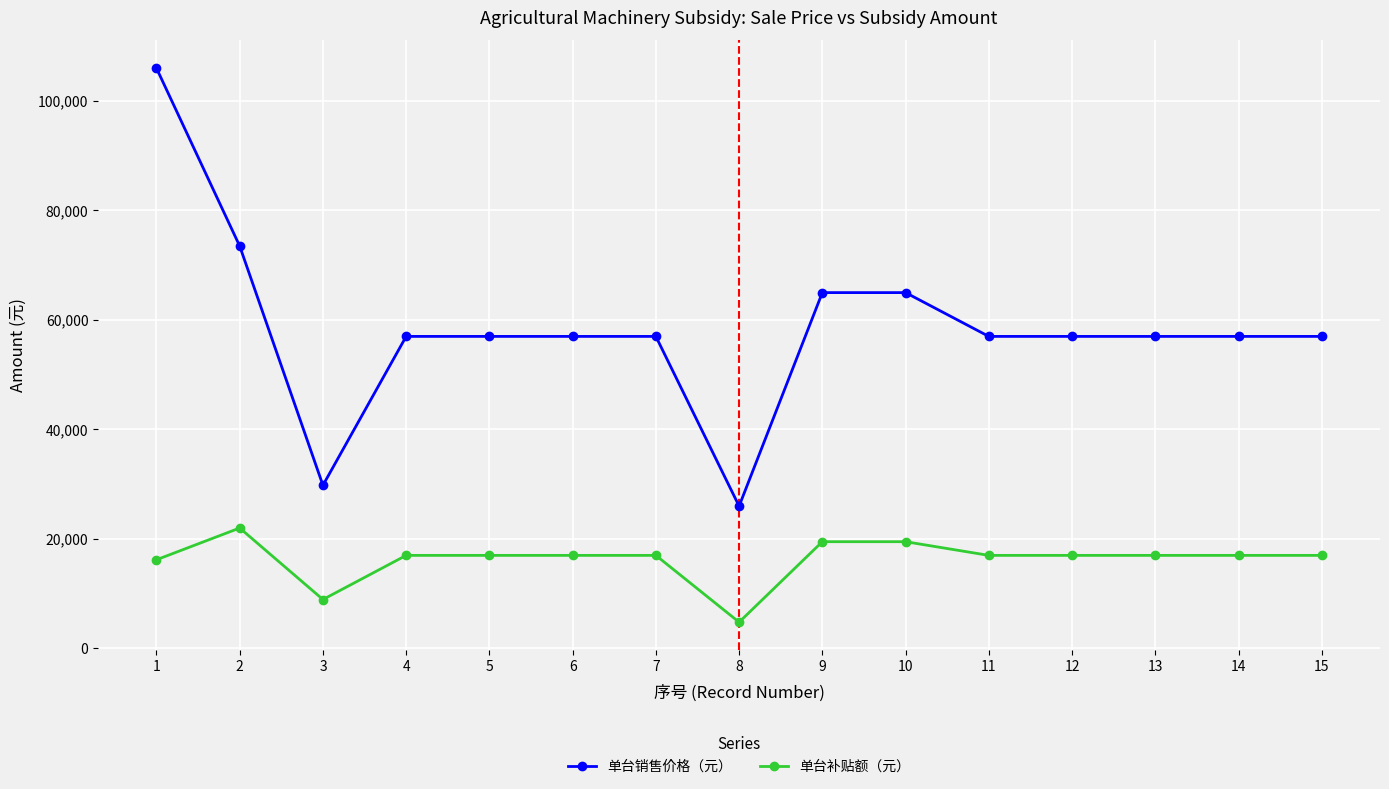

Count the 单台销售价格（元） values in the range 57000 to 65000.

11